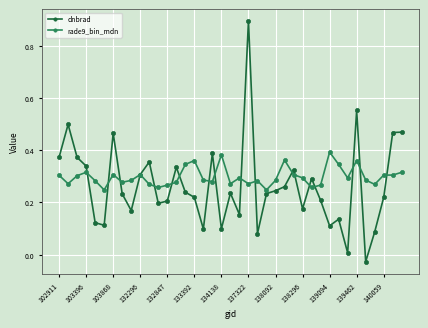

True or false: dnbrad has more than 0 points higher than both neighbors.

True